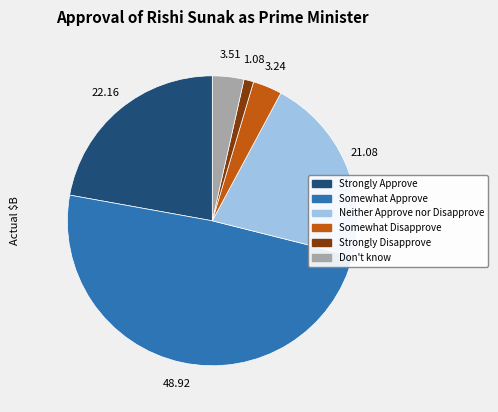

Does any single category account for the majority?

No